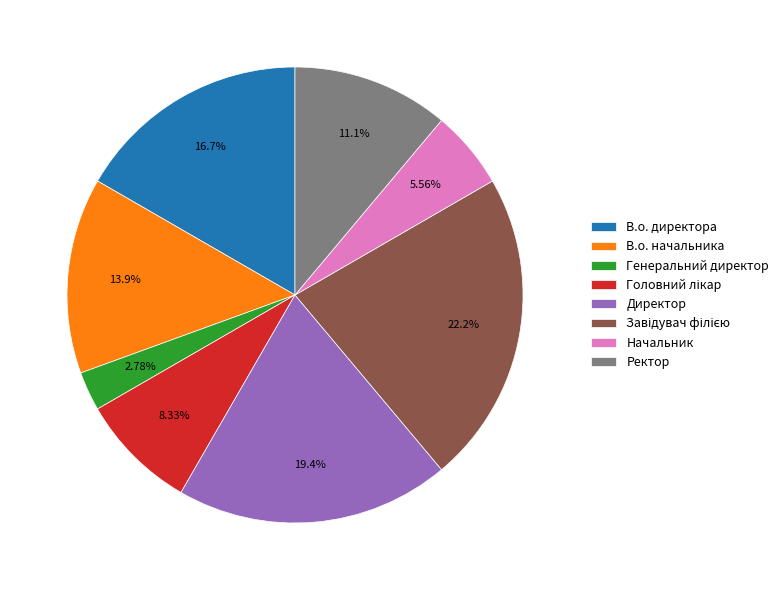

To the nearest percent, what portion does В.о. начальника represent?

14%